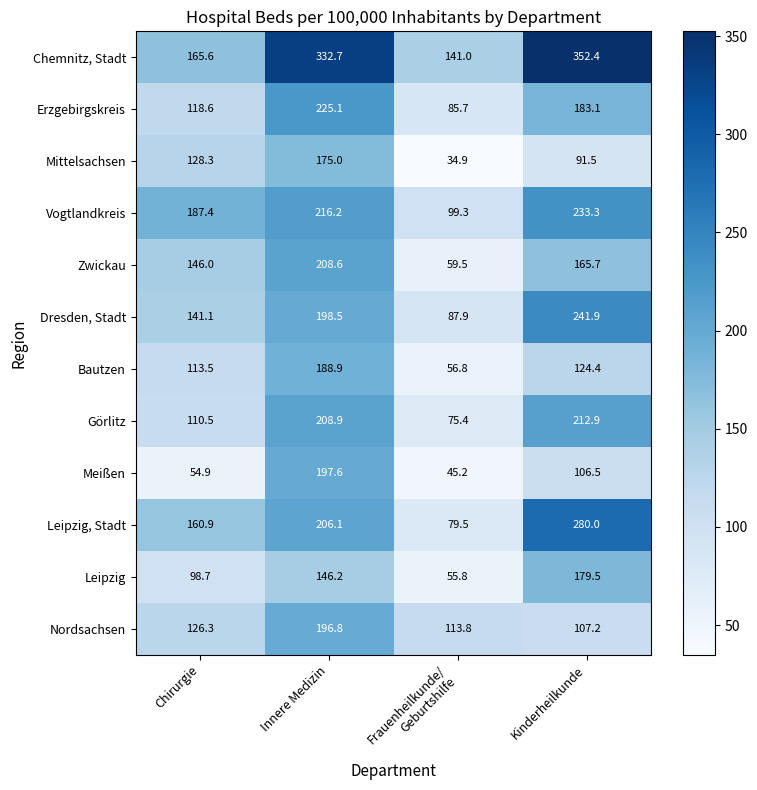

At which category is the sum across all series the highest?

Innere Medizin